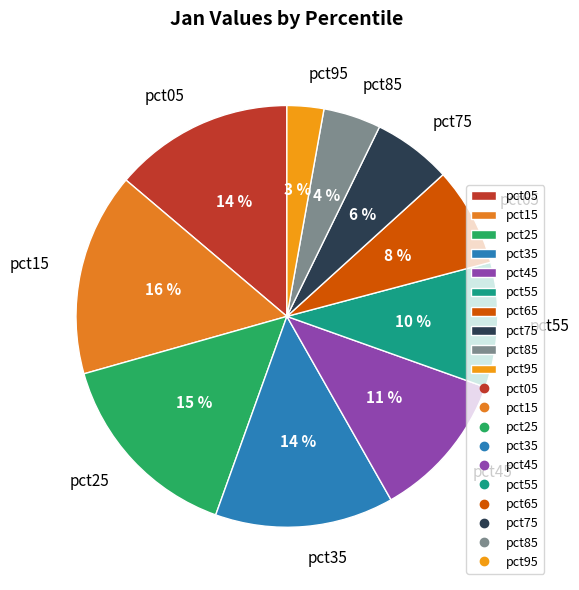

Is there any slice that represents more than half of the pie?

No